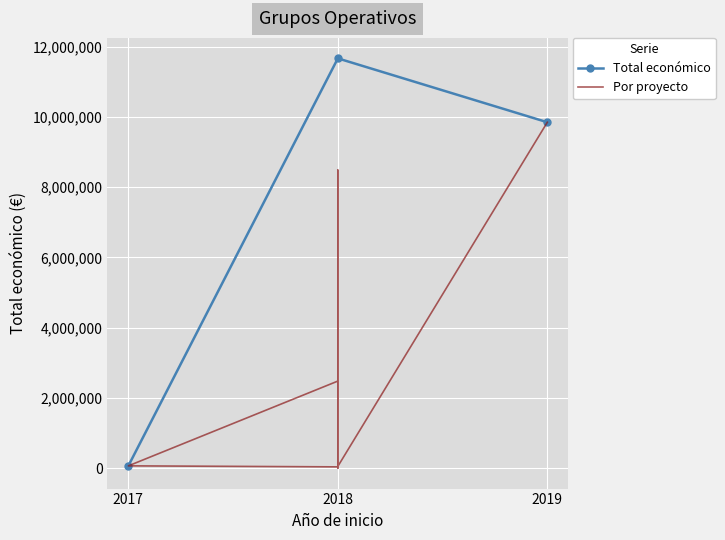

List the labels in order of value, largest first.

2019, 2018, 2018, 2018, 2017, 2018, 2018, 2018